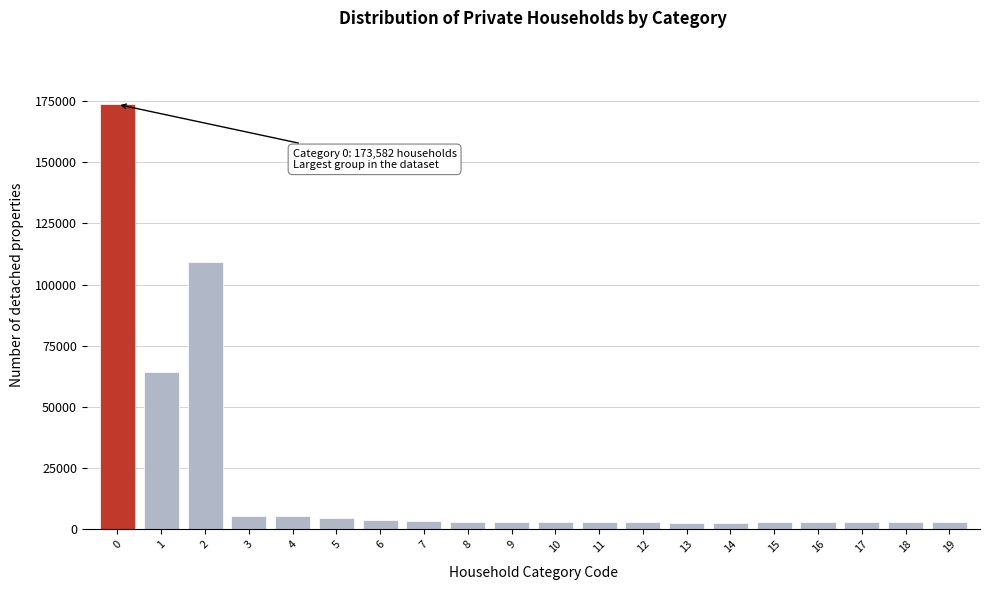

What is the value of the 5th bar from the left?

5269